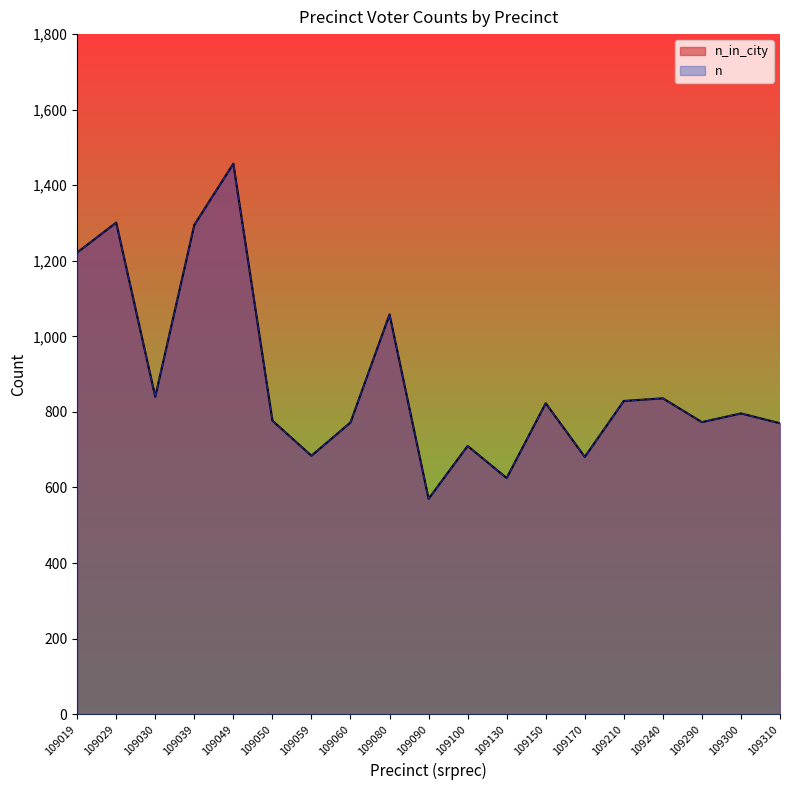

How many interior local valleys does the n_in_city series have?

6